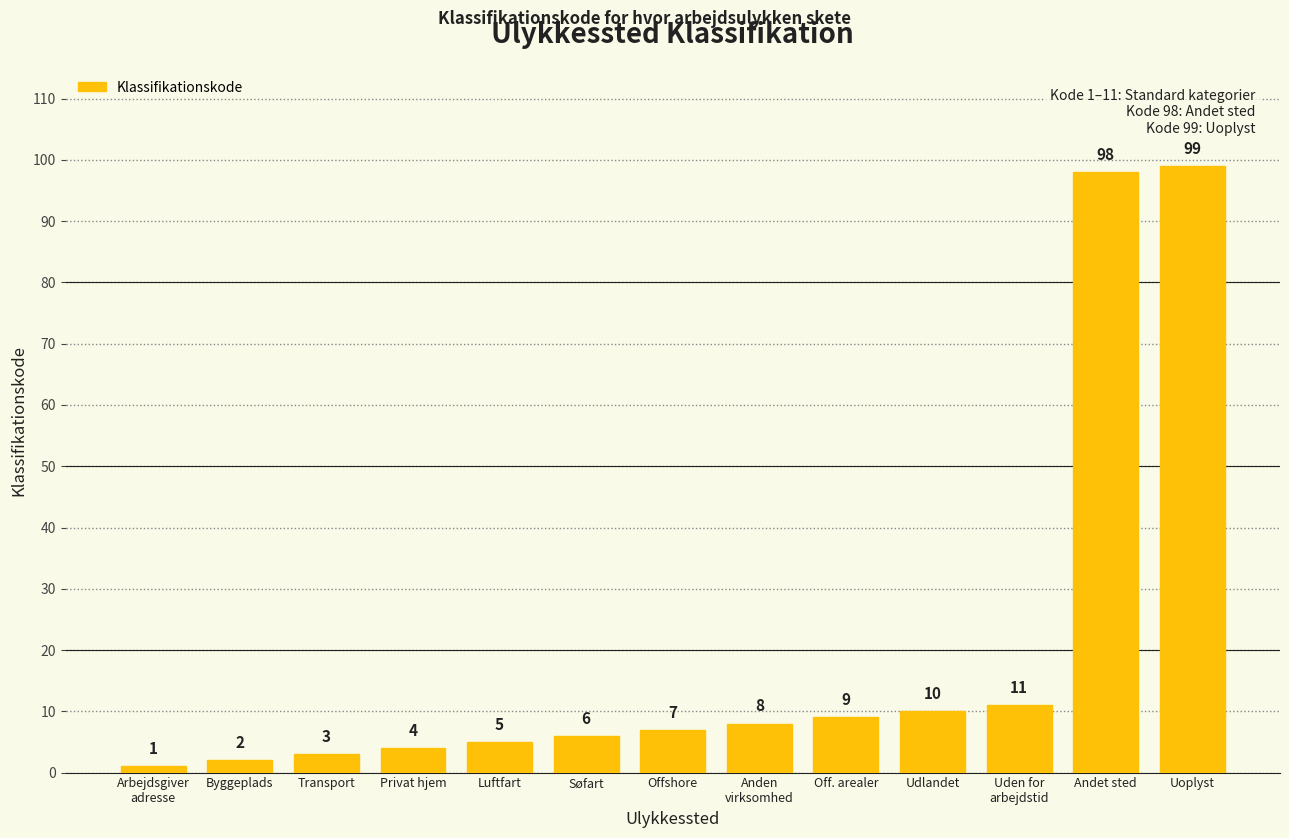

List the labels in order of value, largest first.

Uoplyst, Andet sted, Uden for
arbejdstid, Udlandet, Off. arealer, Anden
virksomhed, Offshore, Søfart, Luftfart, Privat hjem, Transport, Byggeplads, Arbejdsgiver
adresse